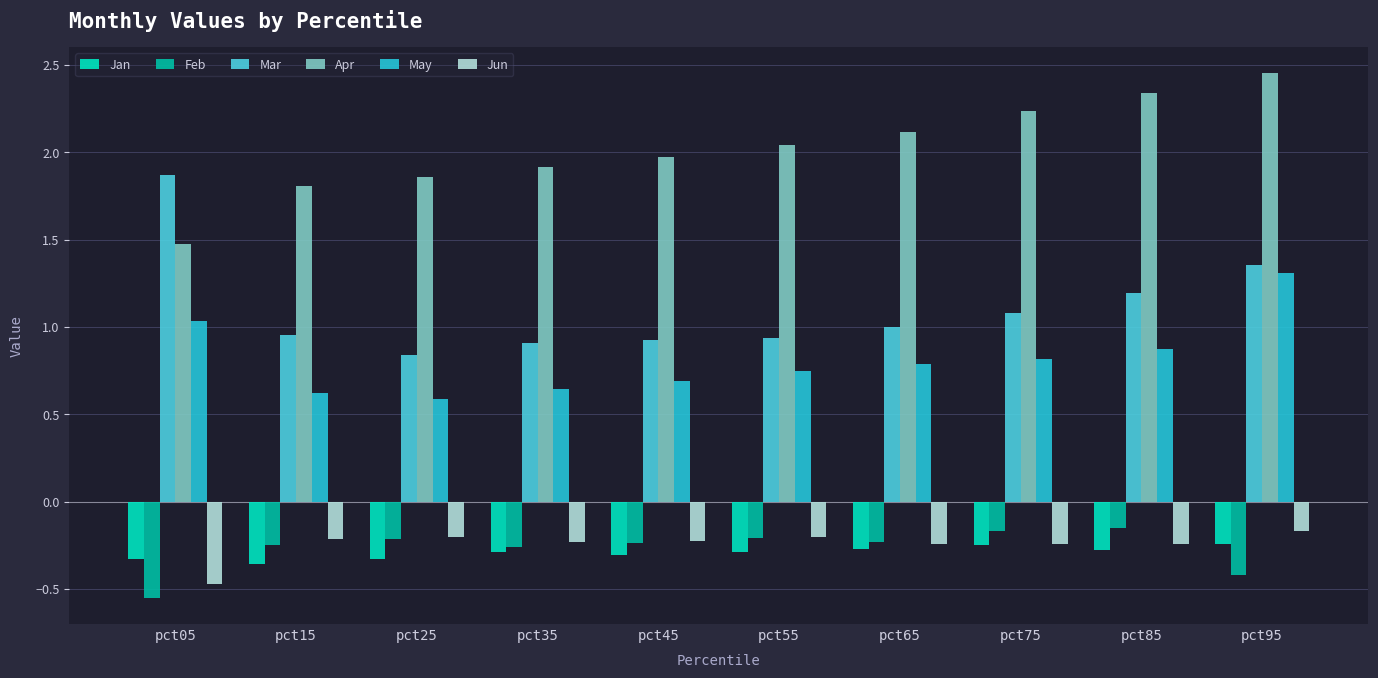

What is the total value across all series at pct95?

4.3